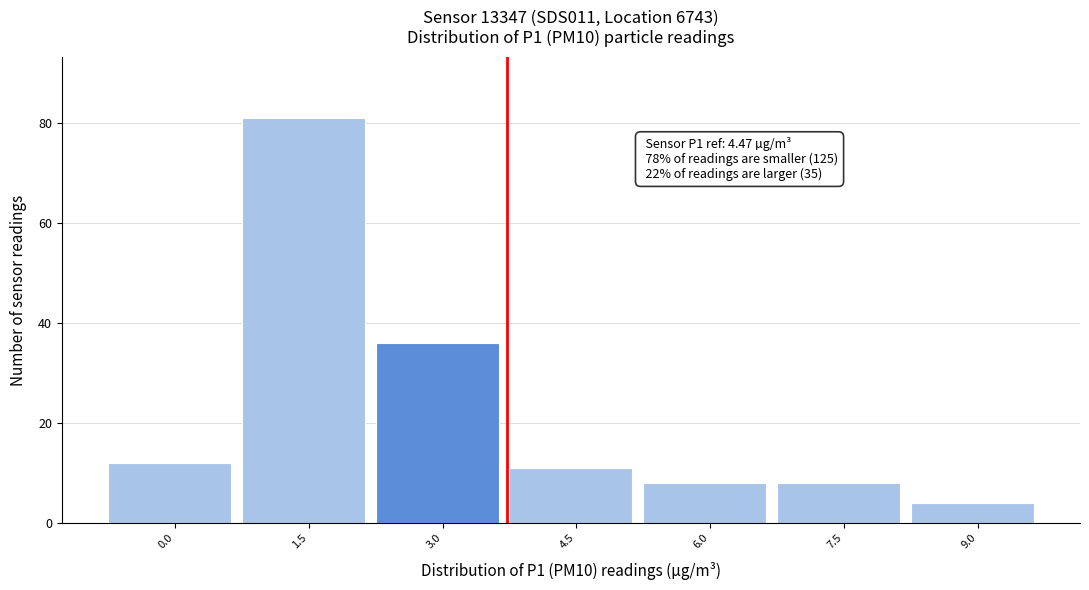

Reading right to left, list all the values displayed in this chart.

9.0=4	7.5=8	6.0=8	4.5=11	3.0=36	1.5=81	0.0=12